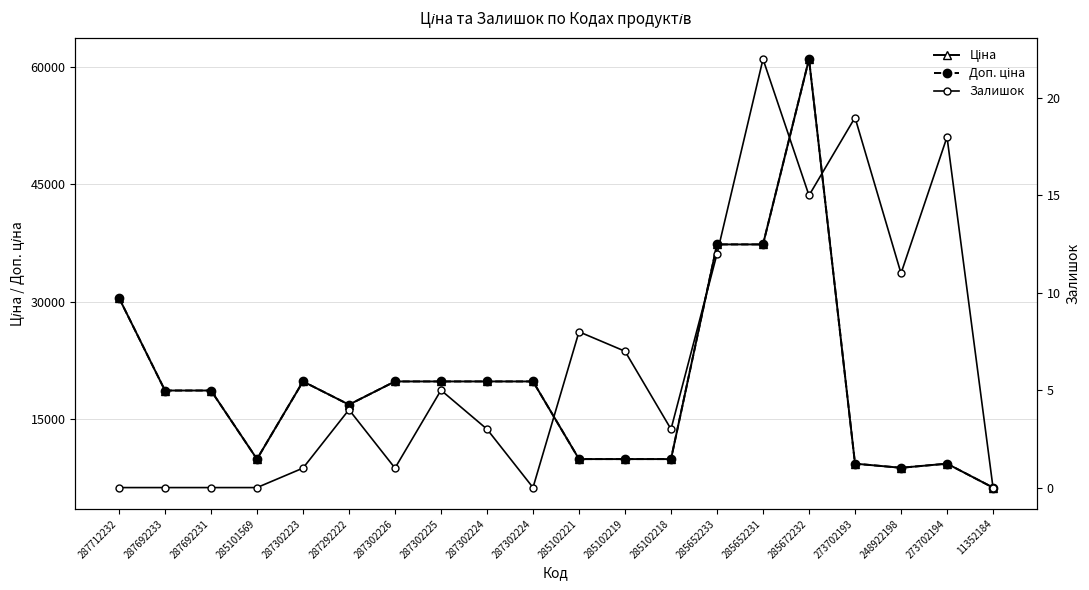

What are all the series names shown in the legend?

Ціна, Доп. ціна, Залишок